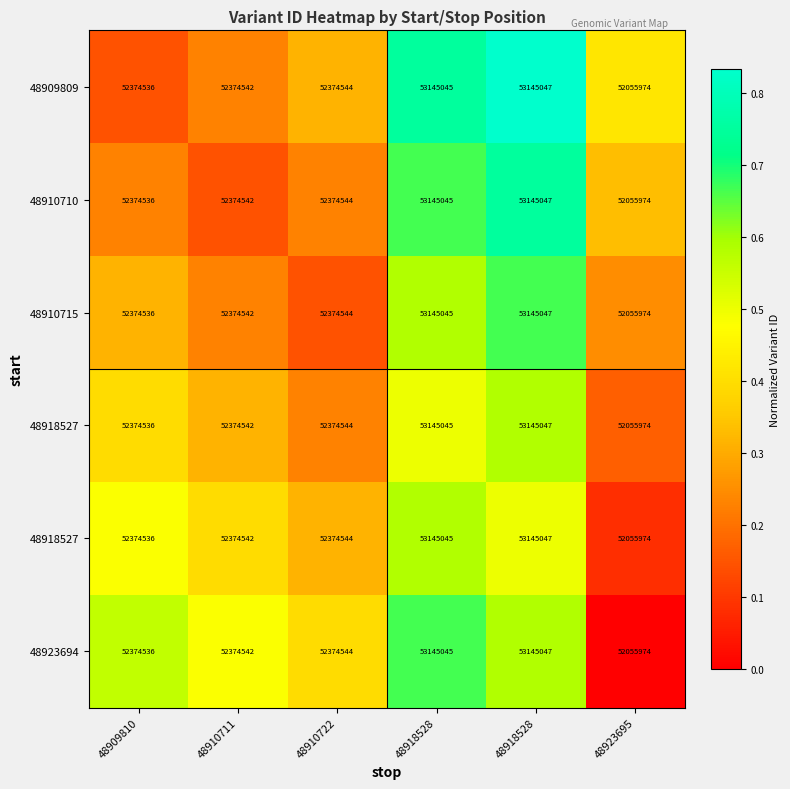

At how many categories does at least one series exceed 0?

6